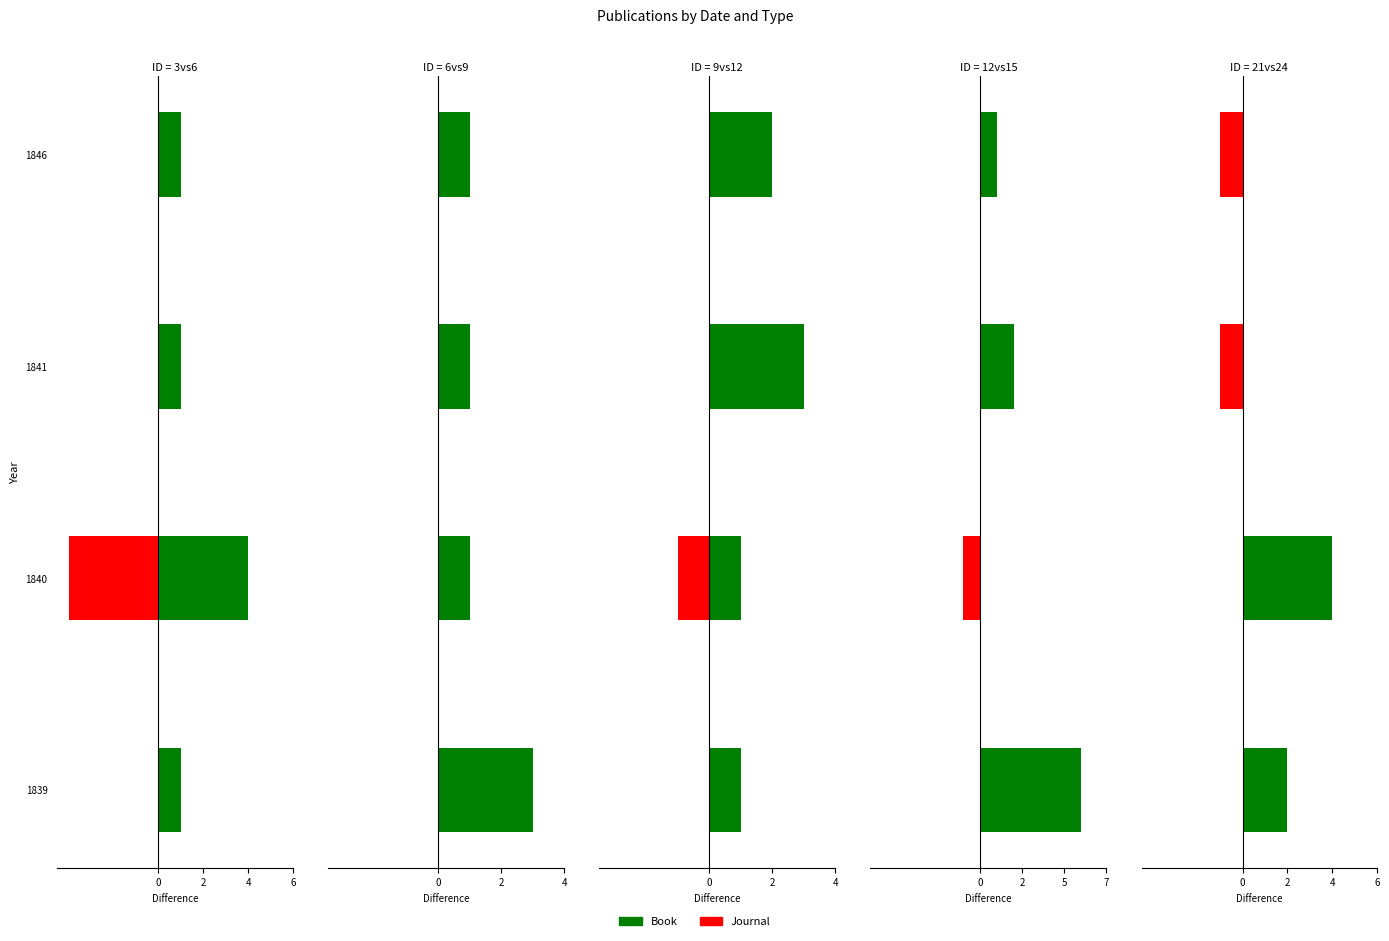

Rank the series at 1846 from highest to lowest value.

Book, Journal